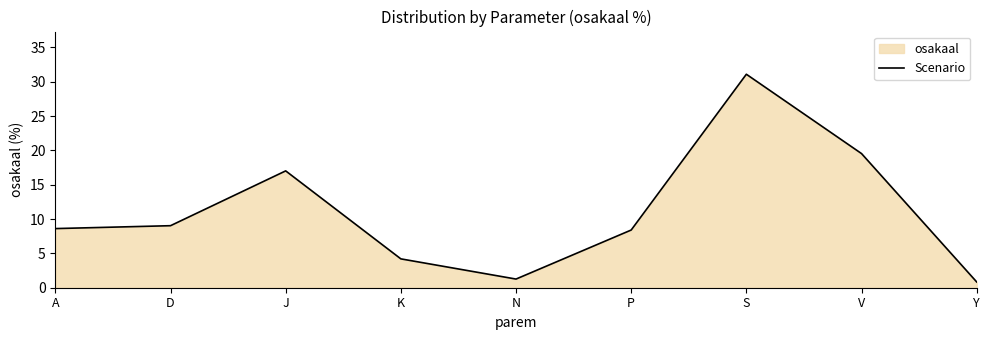

True or false: the data has more than 1 interior local peaks.

True